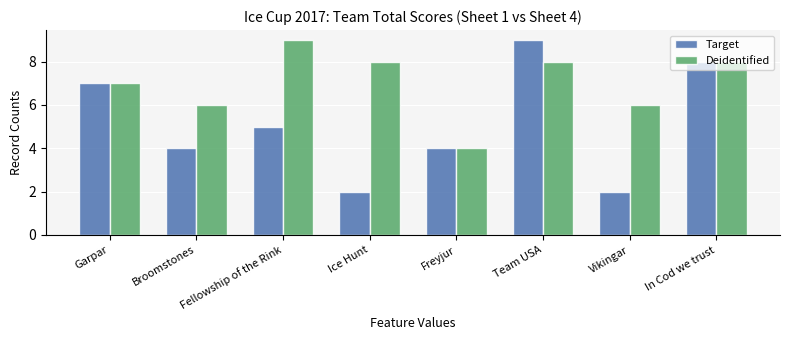

Reading left to right, list all the values displayed in this chart.

Target: Garpar=7	Broomstones=4	Fellowship of the Rink=5	Ice Hunt=2	Freyjur=4	Team USA=9	Vikingar=2	In Cod we trust=8
Deidentified: Garpar=7	Broomstones=6	Fellowship of the Rink=9	Ice Hunt=8	Freyjur=4	Team USA=8	Vikingar=6	In Cod we trust=8